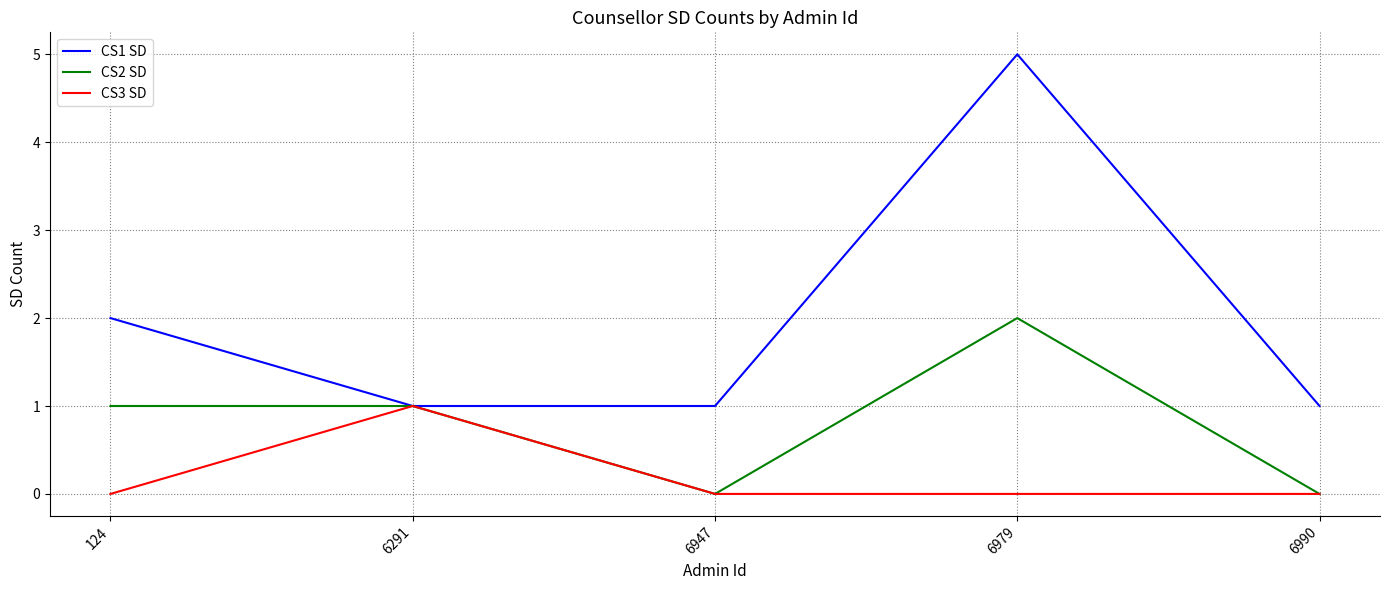

Is the value of CS3 SD at 124 greater than the value of CS2 SD at 6979?

No